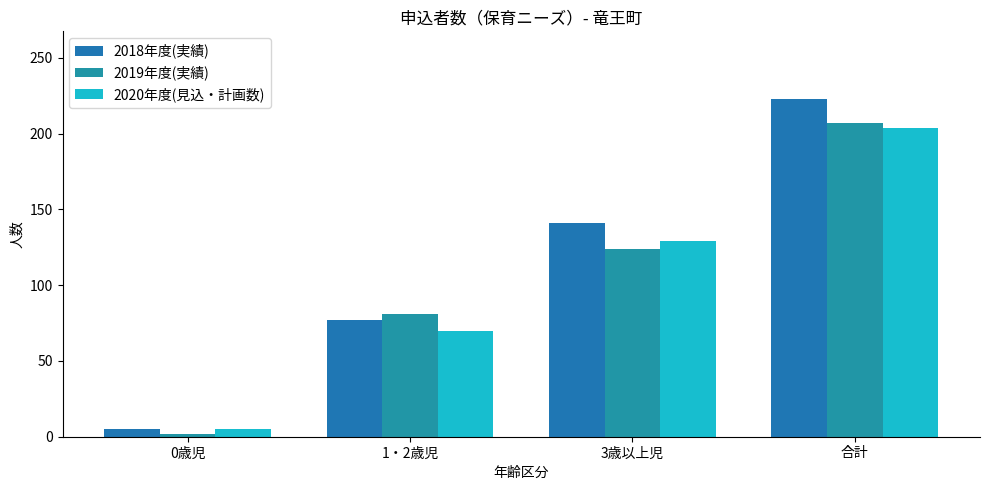

What is the difference between the highest and lowest values at 0歳児?

3